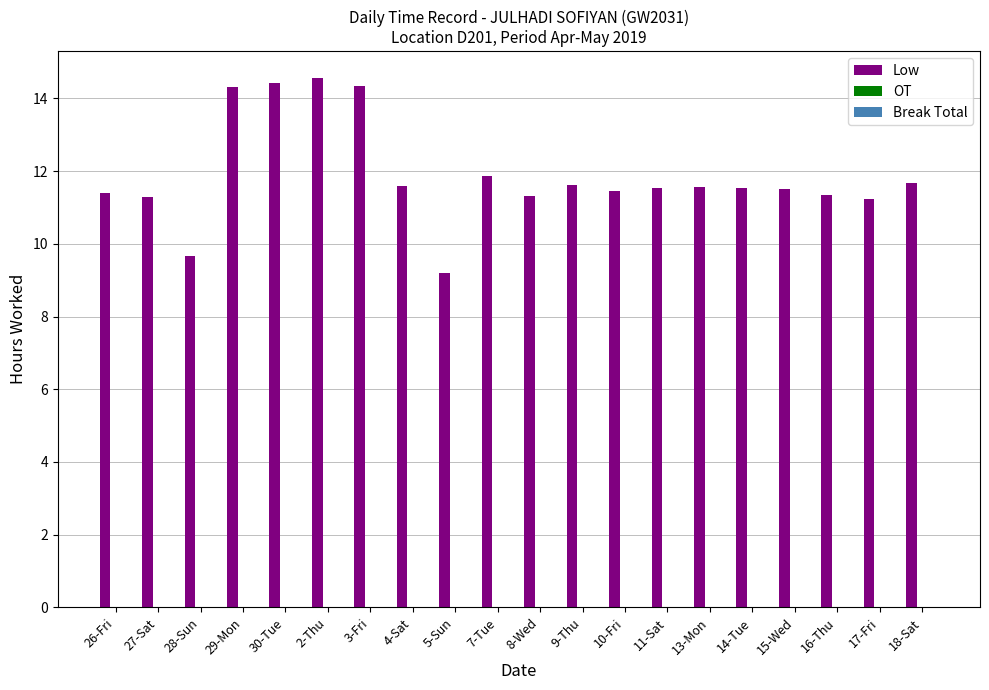

Approximately how many times larger is the value at 14-Tue compared to 10-Fri?

1.0